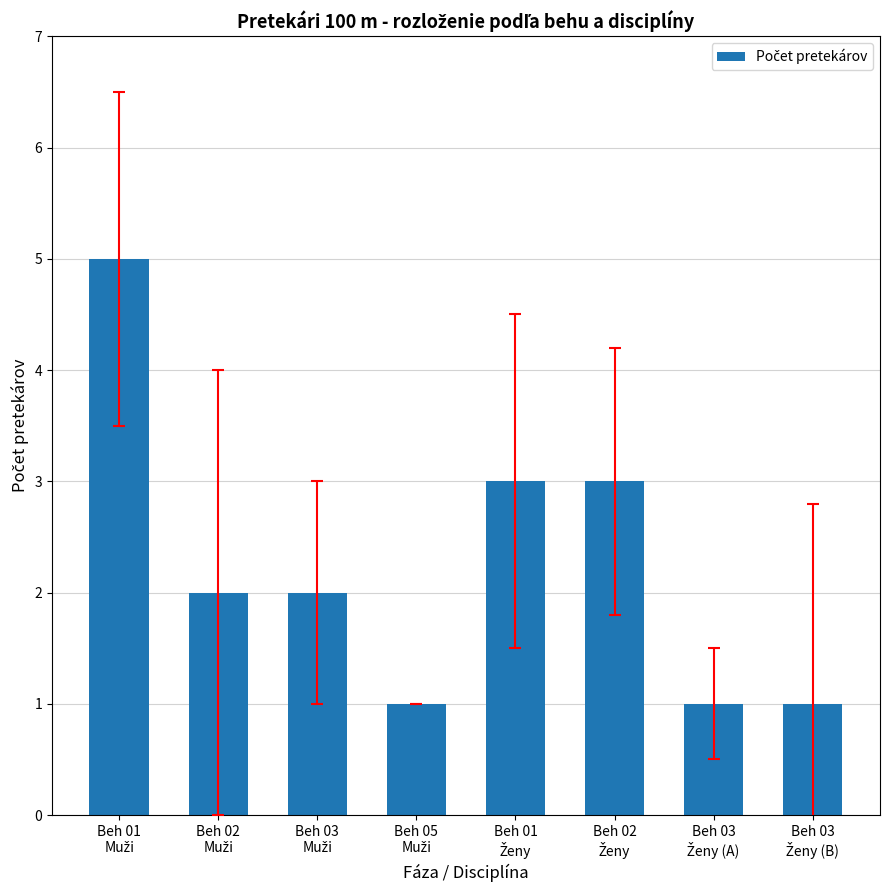

What is the difference between the maximum and minimum values?

4